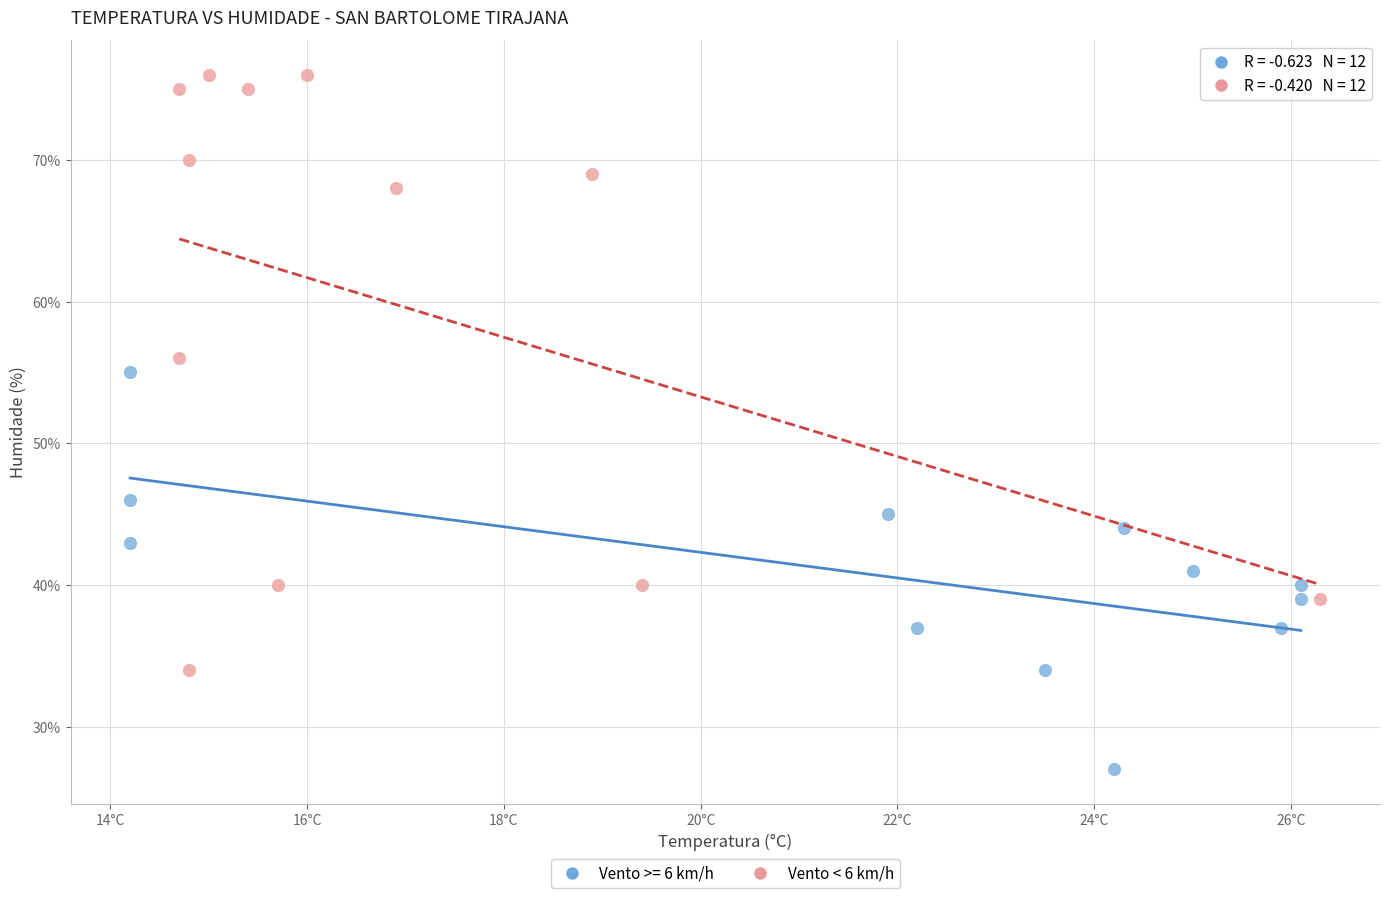

Which series has the widest spread of Y values?

Vento < 6 km/h